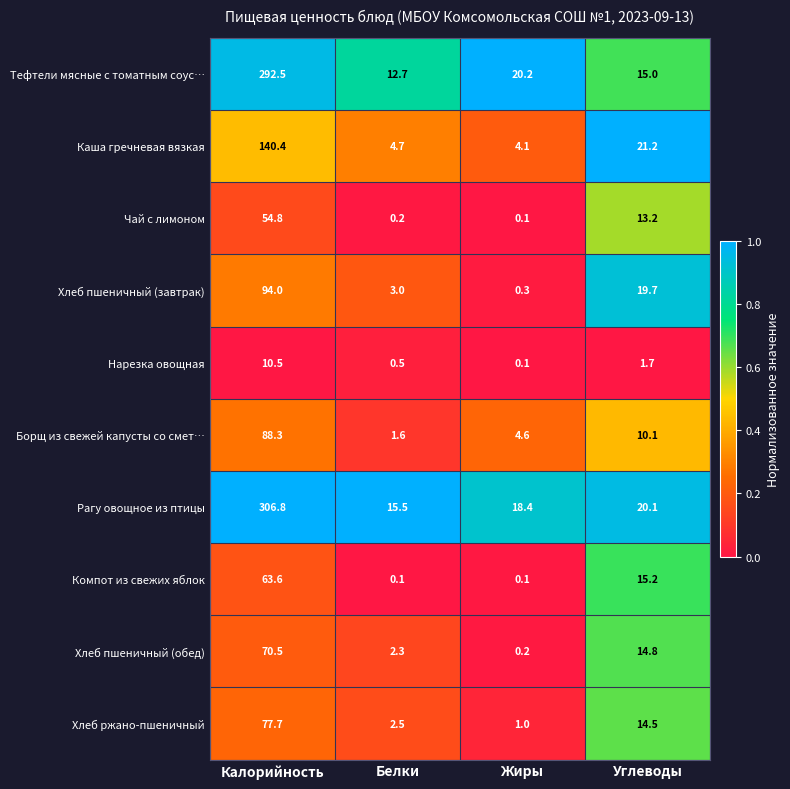

Between Калорийность and Белки, which series saw the biggest shift?

Рагу овощное из птицы